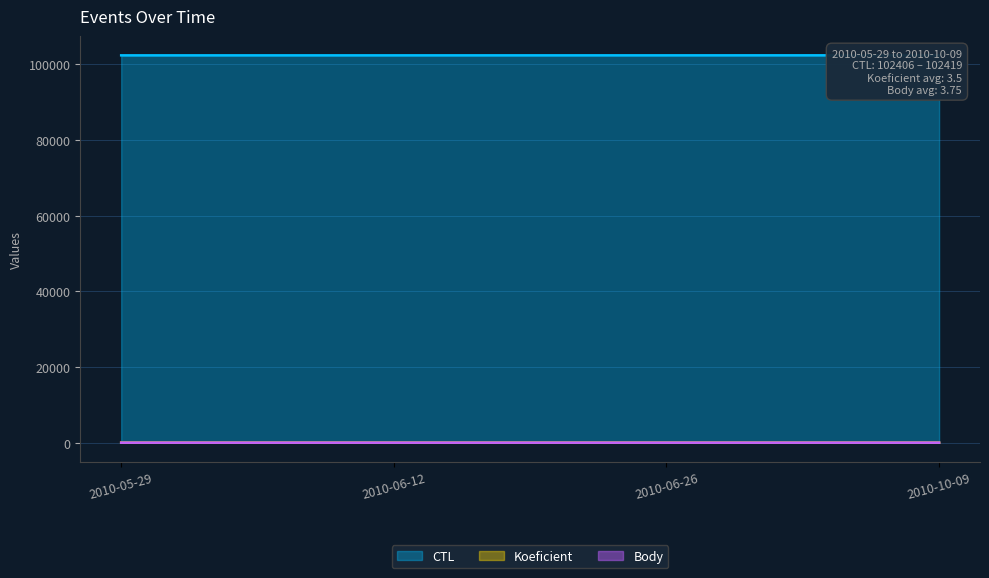

What is the approximate value of Koeficient at 2010-05-29?

4